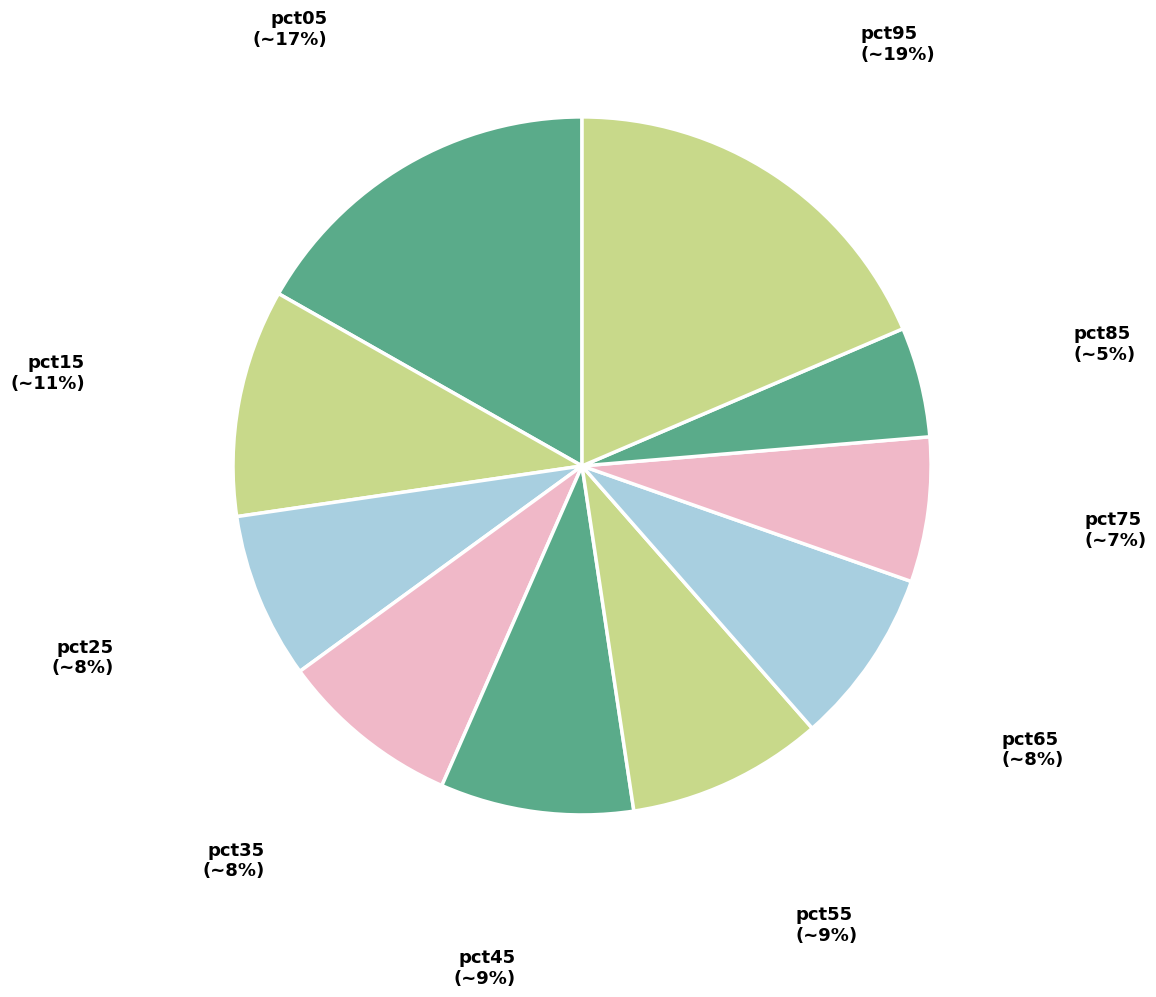

Does any single category account for the majority?

No